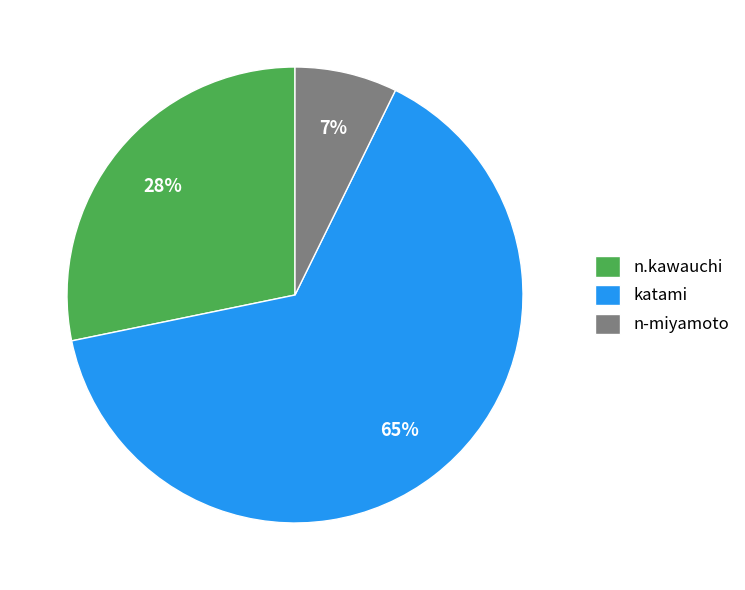

Which has a higher value, n.kawauchi or n-miyamoto?

n.kawauchi